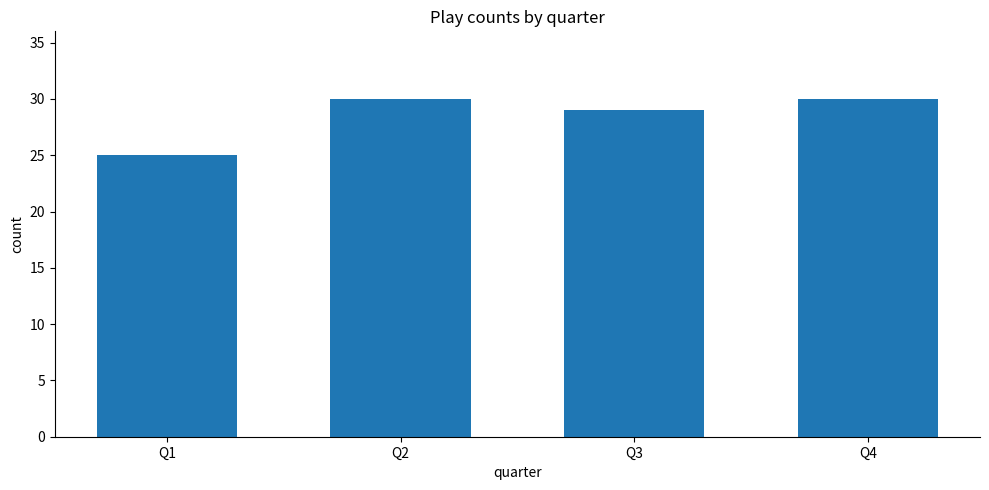

True or false: the data shows 25 at Q1.

True